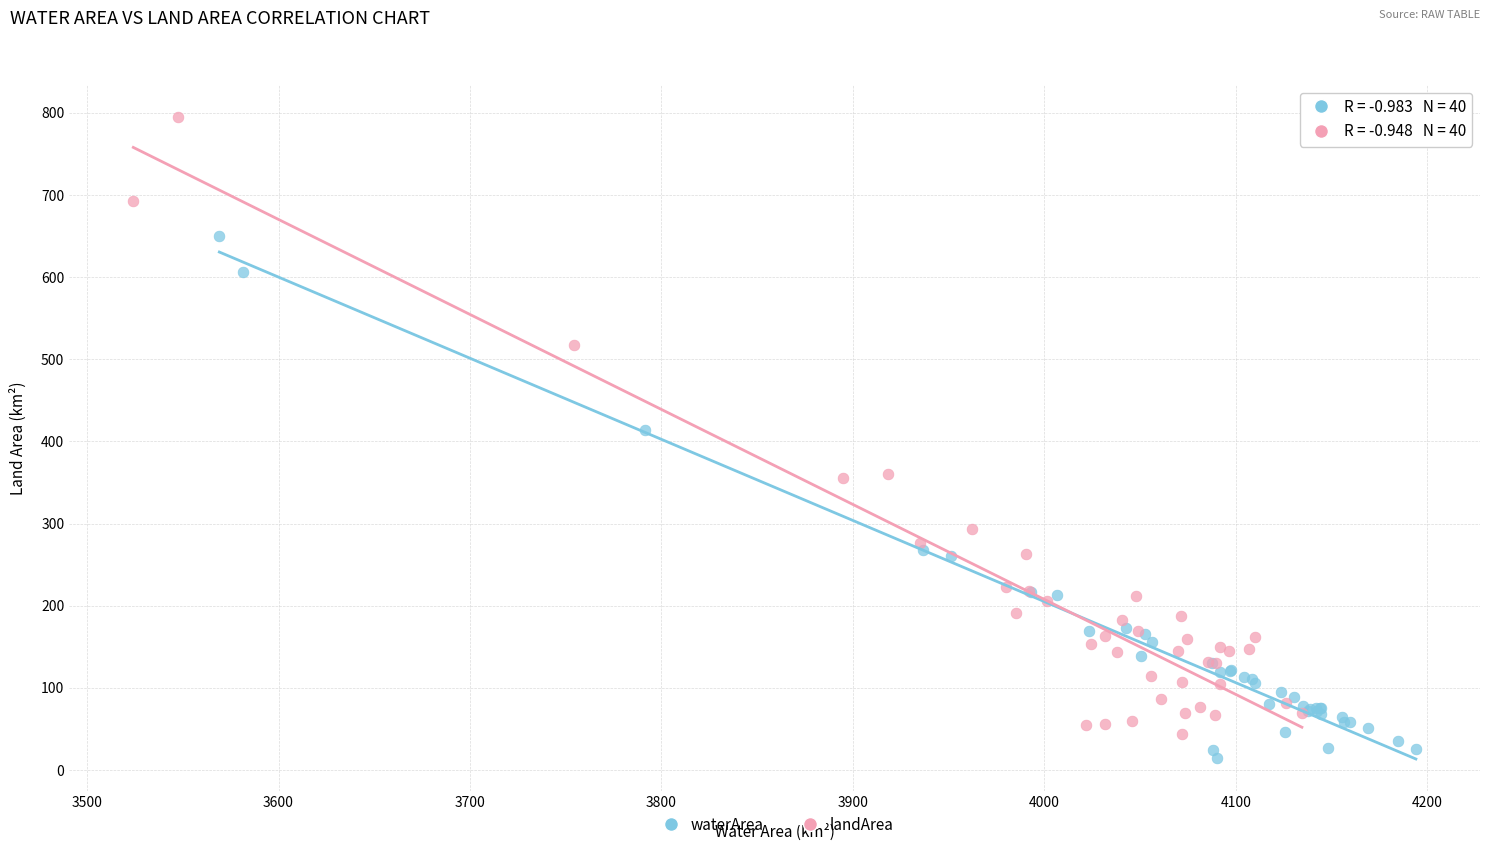

Which series has the largest Y range (max minus min)?

landArea